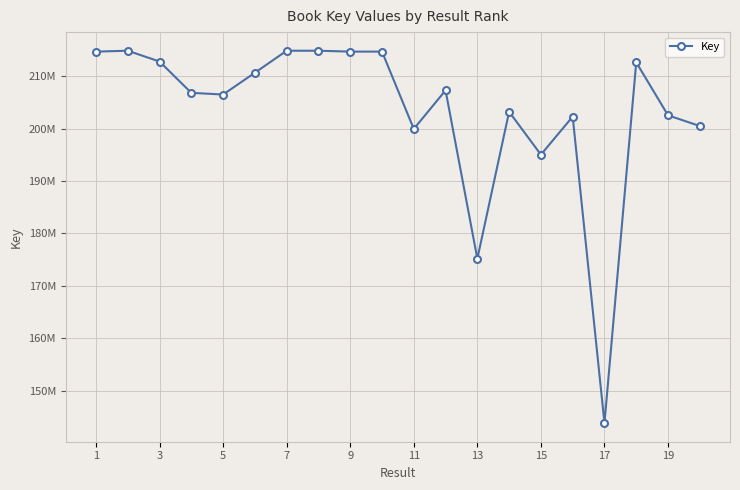

What is the value of the 13th point from the left?

175172912